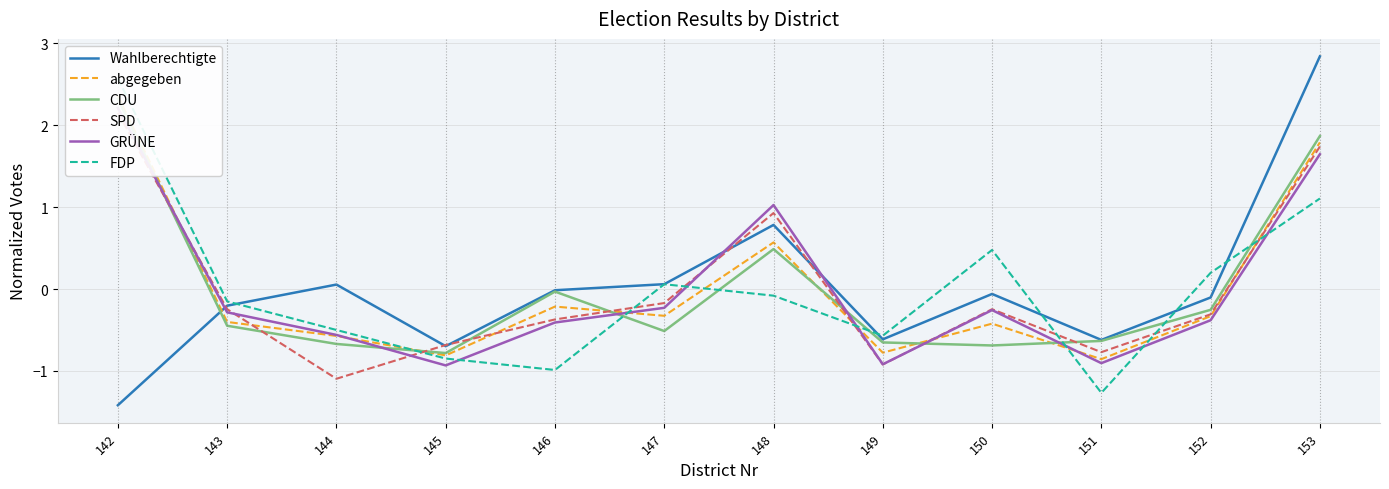

How many lines are shown in the chart?

6